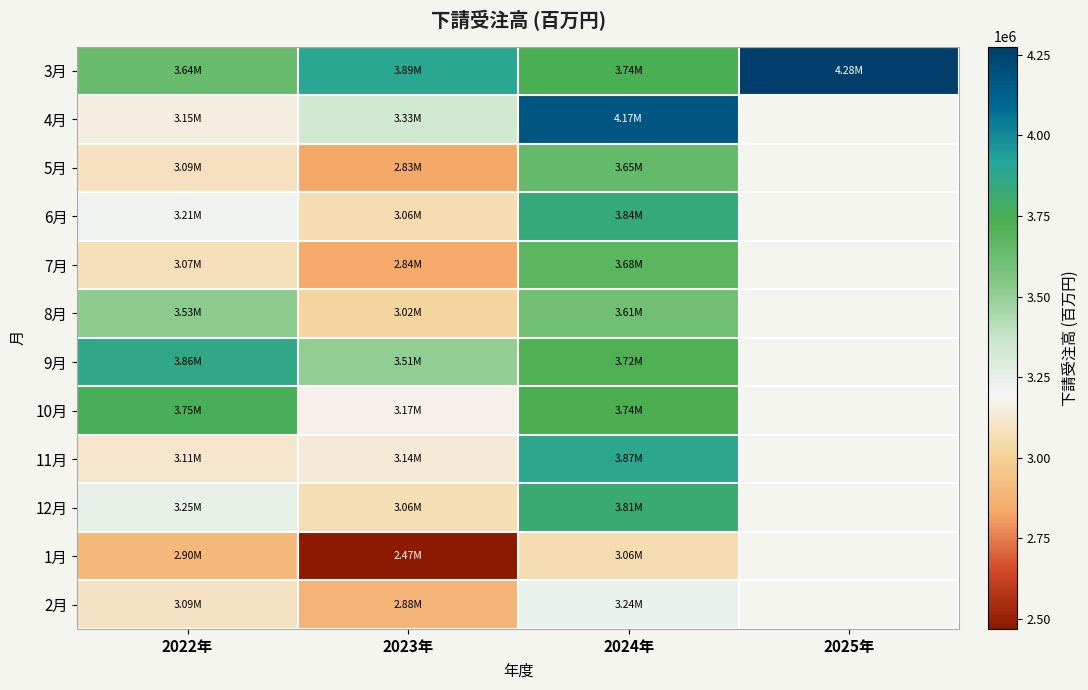

At 2023年, list the series in order from largest to smallest.

3月, 9月, 4月, 10月, 11月, 12月, 6月, 8月, 2月, 7月, 5月, 1月